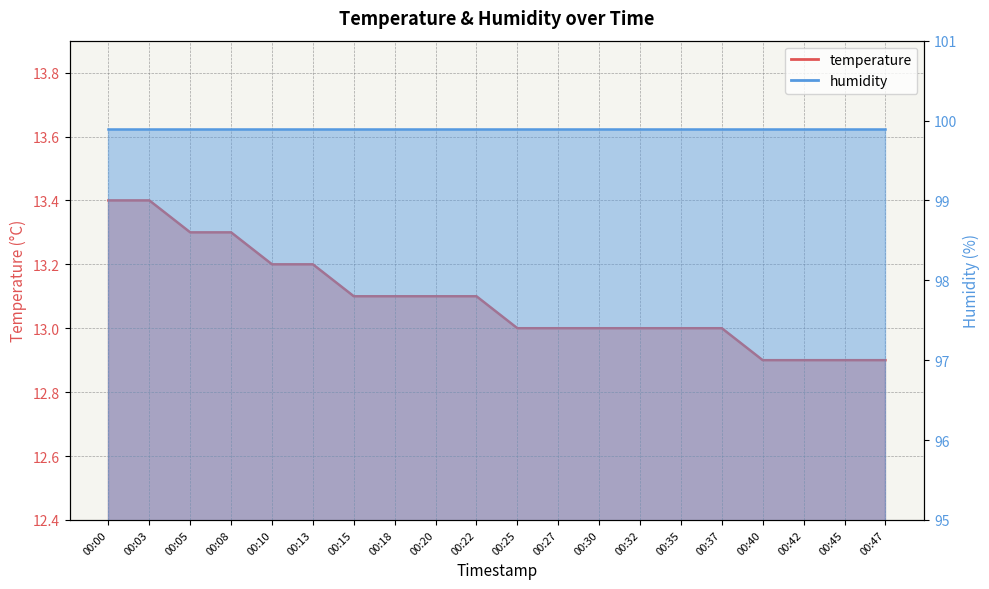

The value at 00:32 is 21.9. True or false?

False